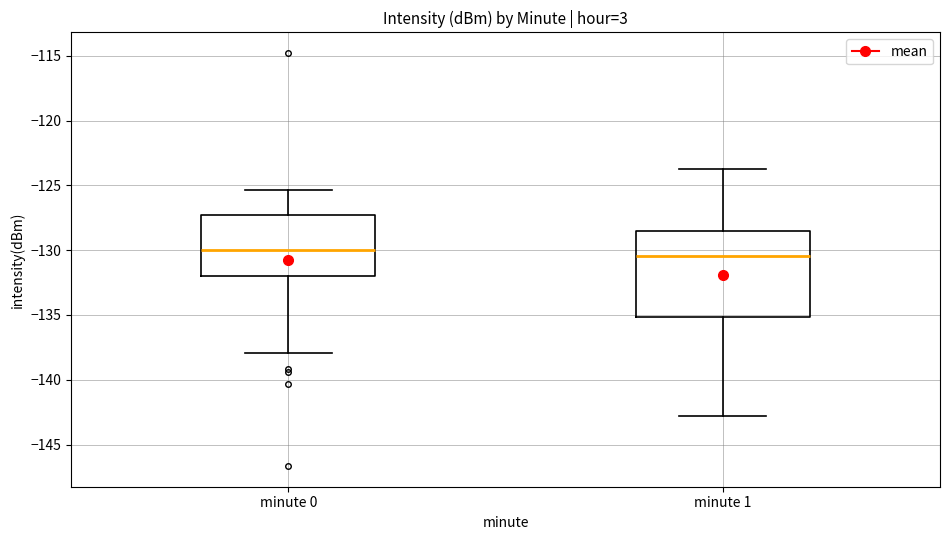

Which box is the tallest, from its lower edge to its upper edge?

minute 1